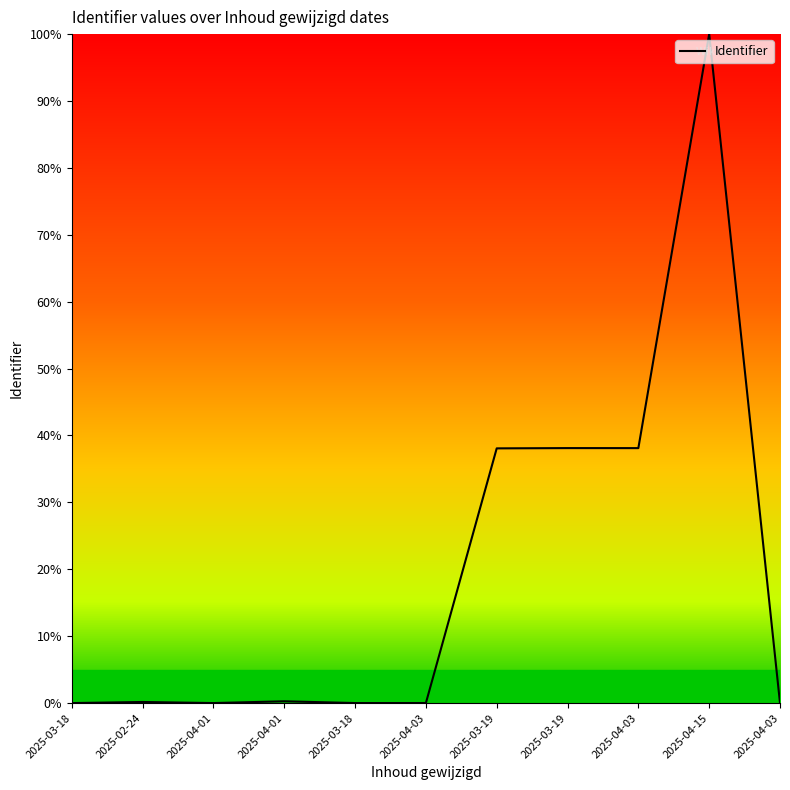

What is the difference between the maximum and second lowest values?

100.0